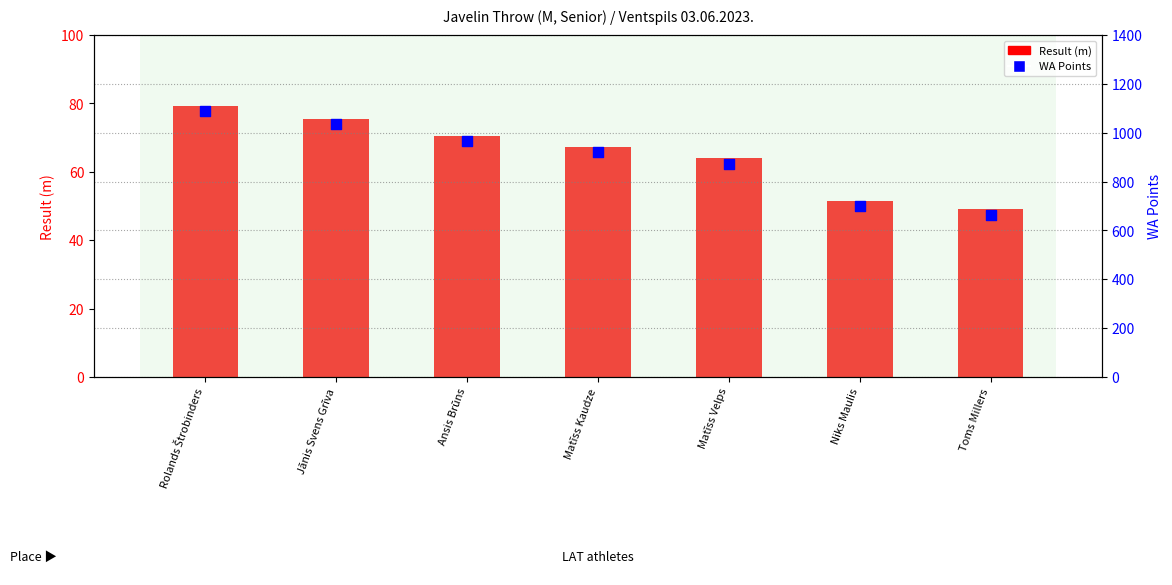

Which series contains the highest Y value?

WA Points